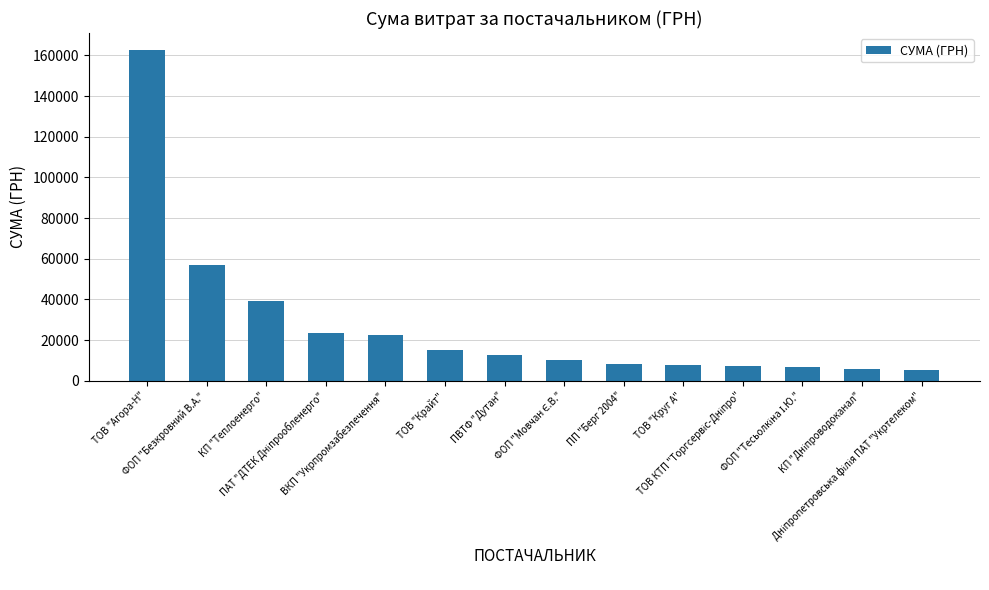

What is the value of the 2nd bar from the left?

57027.7